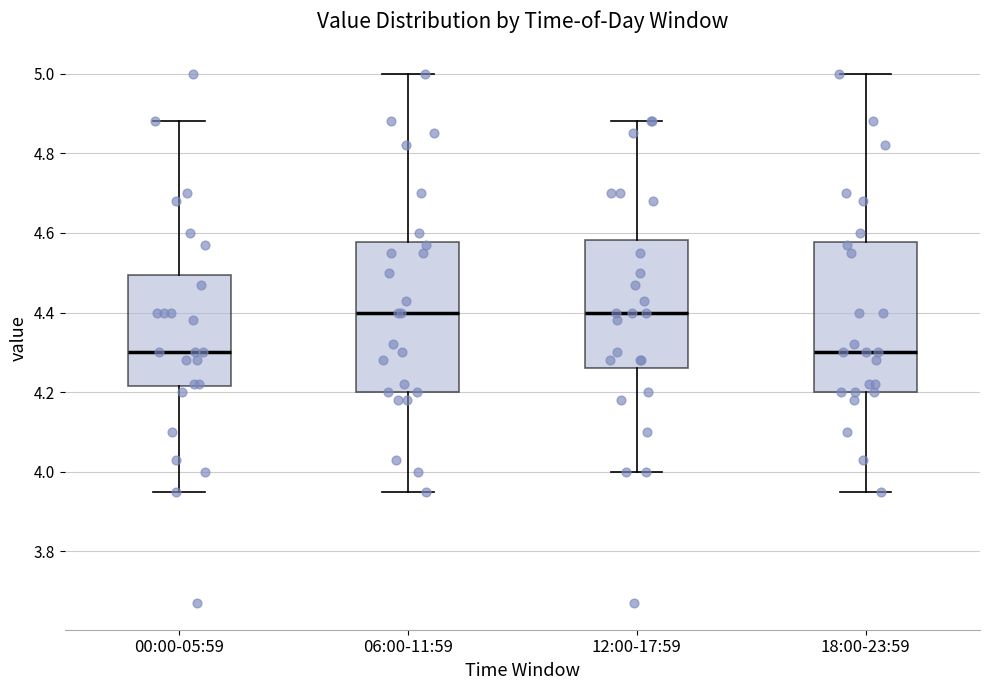

Reading left to right, read every box against the y-axis: the position of its median line, the range the box covers, and the ends of its whiskers. The values are not printed on the chart, so give them approximately, as read against the axis.

00:00-05:59: median 4.30, box 4.22 to 4.50, whiskers 3.96 to 4.88
06:00-11:59: median 4.40, box 4.20 to 4.58, whiskers 3.96 to 5.00
12:00-17:59: median 4.40, box 4.26 to 4.58, whiskers 4.00 to 4.88
18:00-23:59: median 4.30, box 4.20 to 4.58, whiskers 3.96 to 5.00